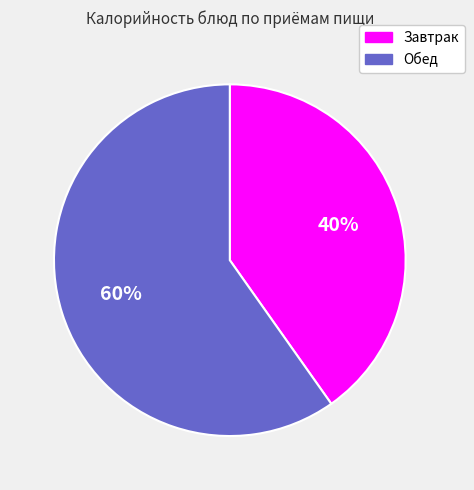

To the nearest percent, what is the combined percentage of Обед and Завтрак?

100%